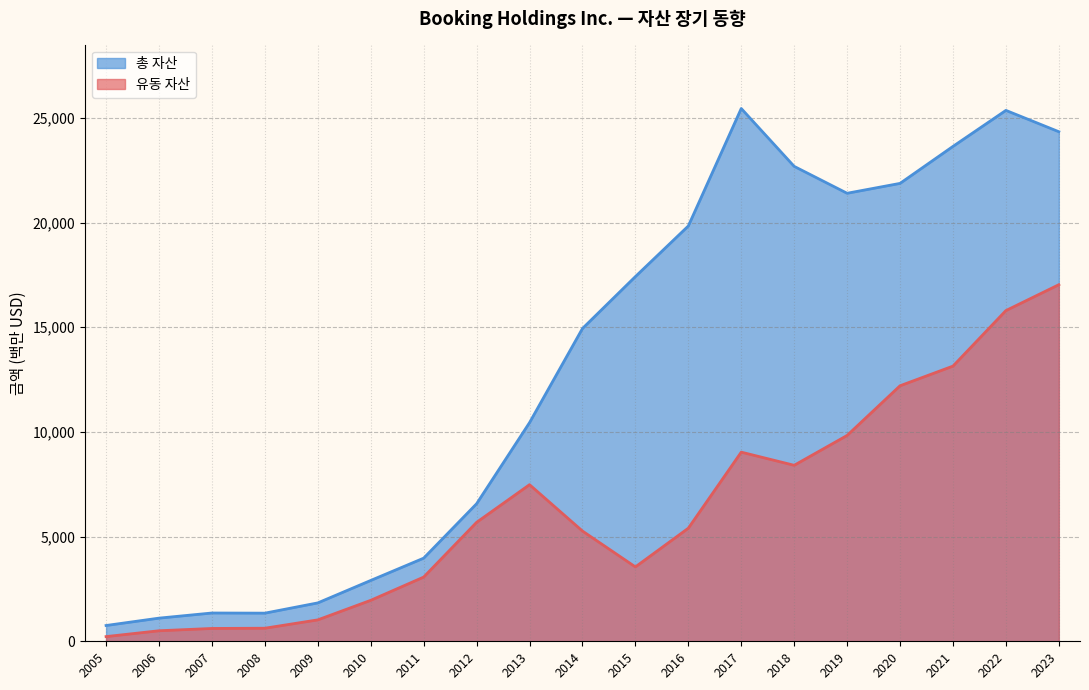

What is the maximum value for 유동 자산?

17034